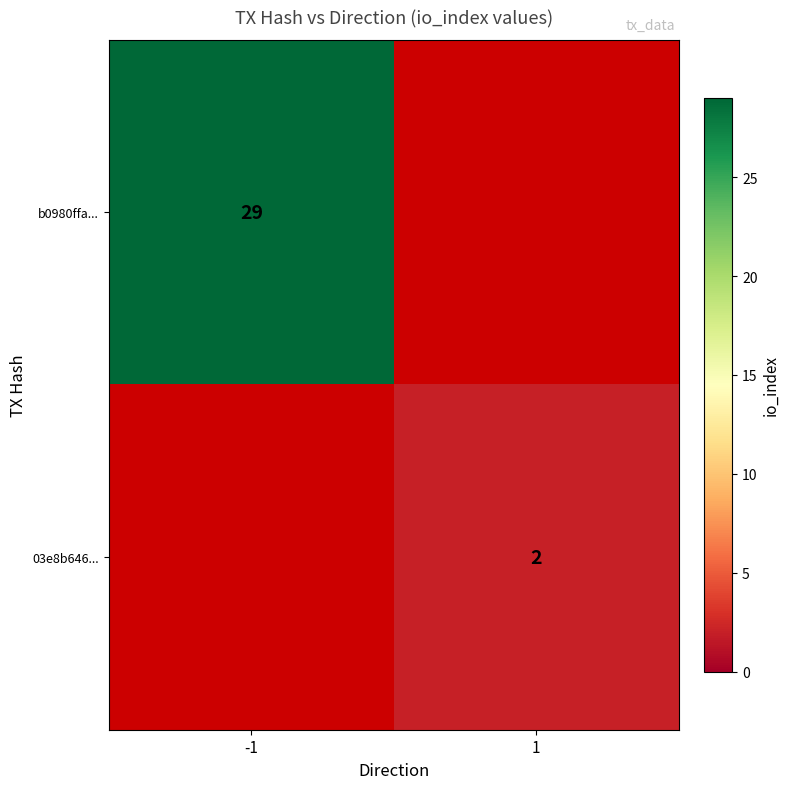

At how many categories does at least one series exceed 19?

1